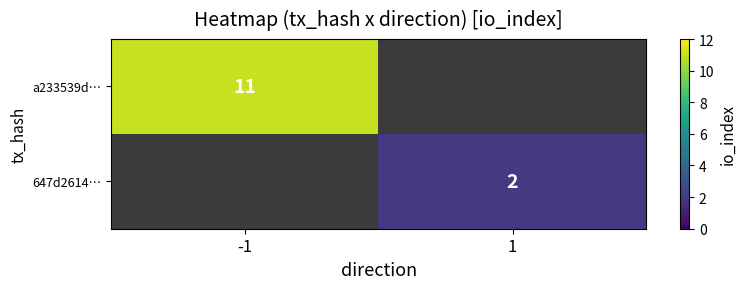

Between 1 and -1, which is larger?

-1